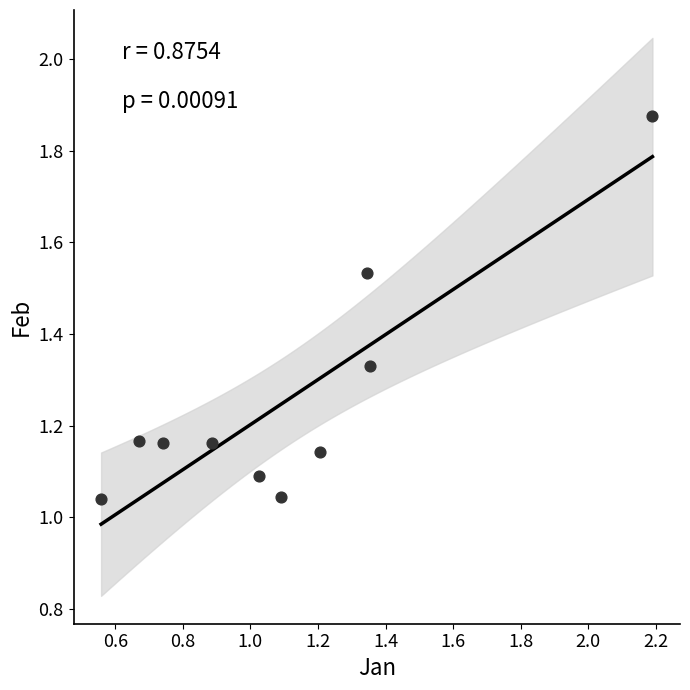

What is the range of Y values (max minus min)?

0.8